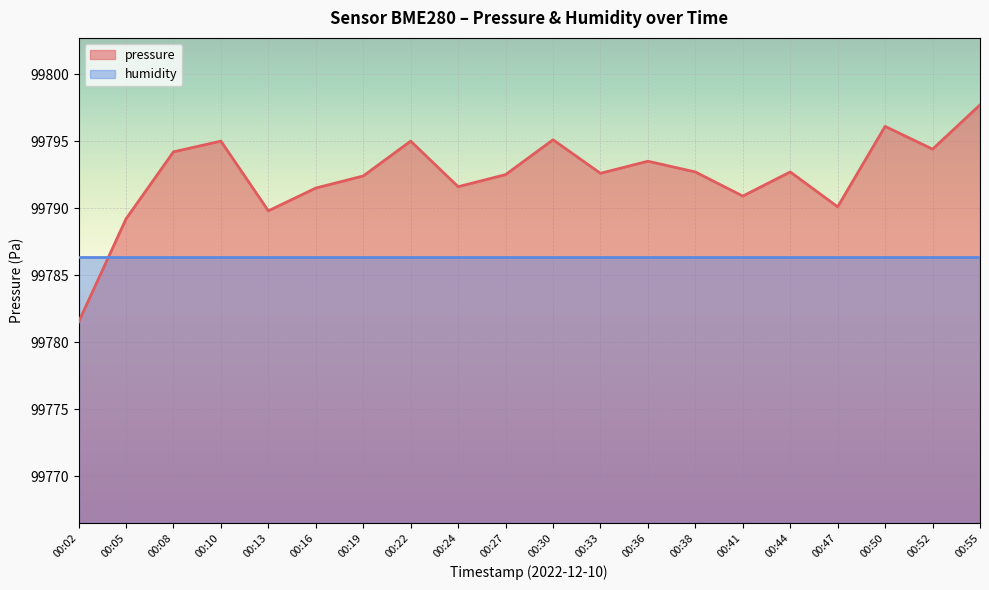

True or false: the data has more than 0 interior local peaks.

True